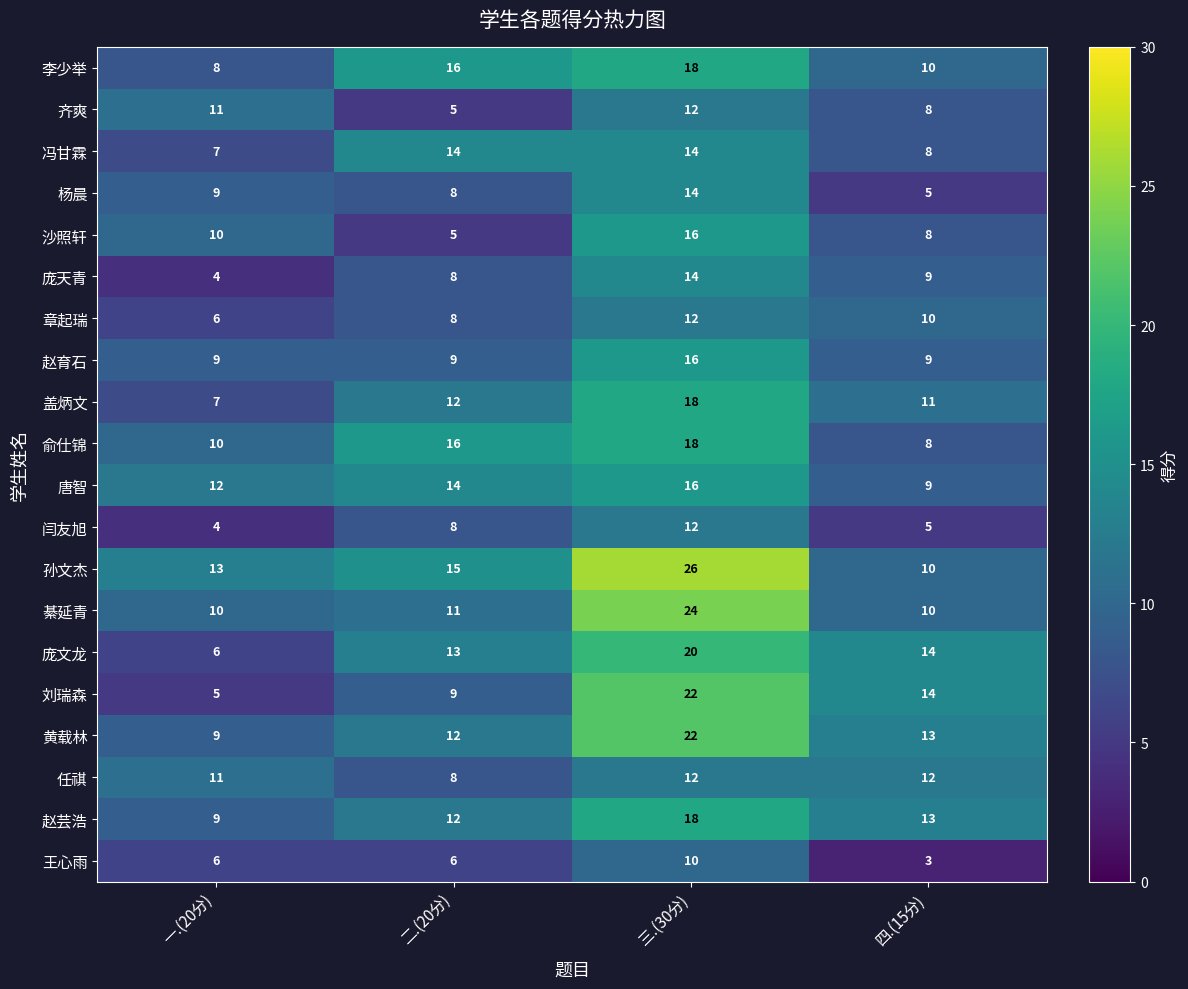

Where is 孙文杰 nearest to the value 18?

二.(20分)